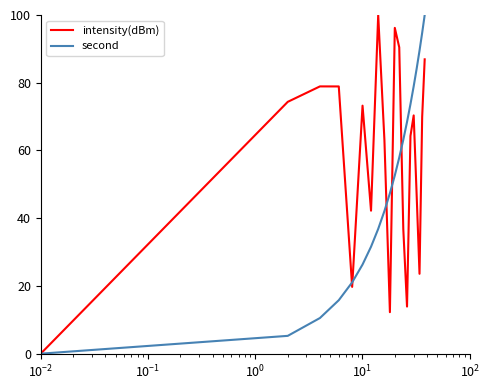

Is this an area chart (filled region under the line)?

No